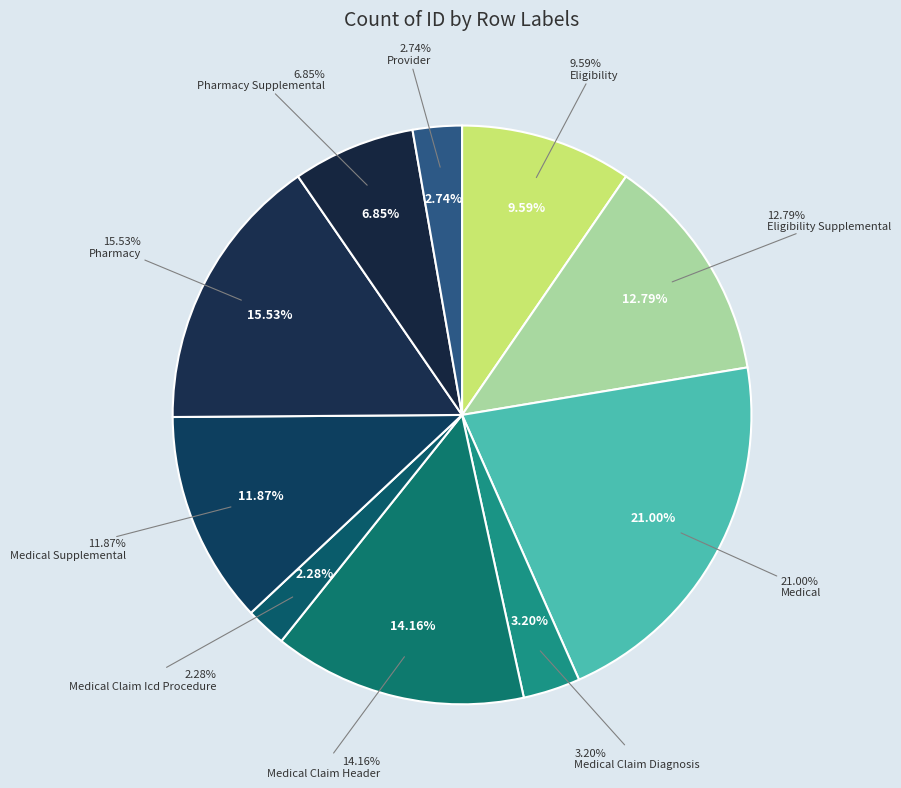

To the nearest percent, what portion does Pharmacy Supplemental represent?

7%